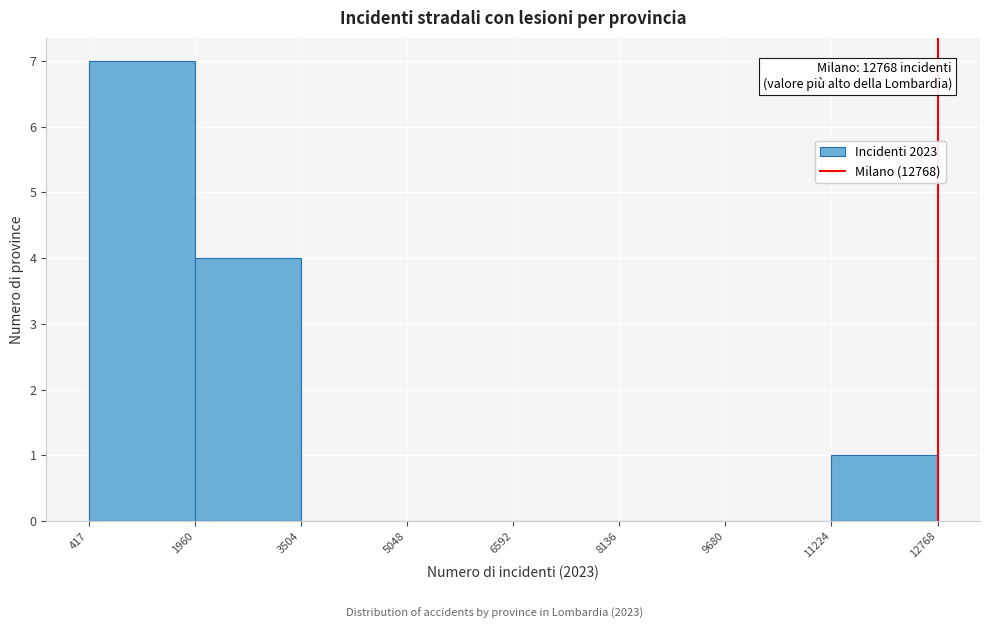

Over which range of the x-axis is the bar tallest?

417 to 1960